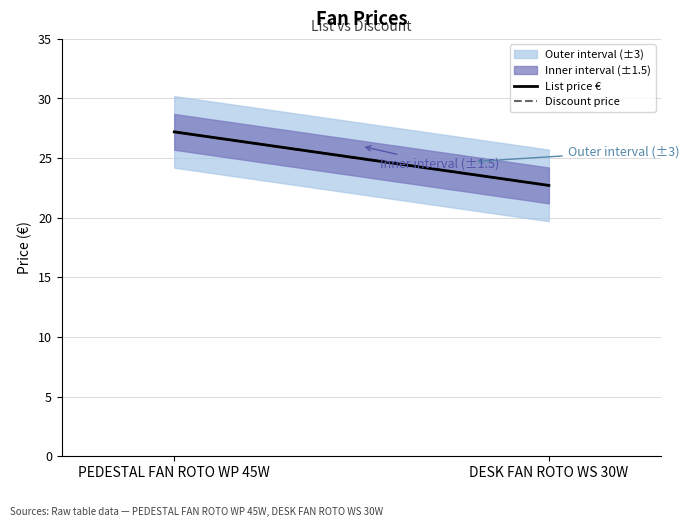

Which category has the lowest value across all series?

DESK FAN ROTO WS 30W